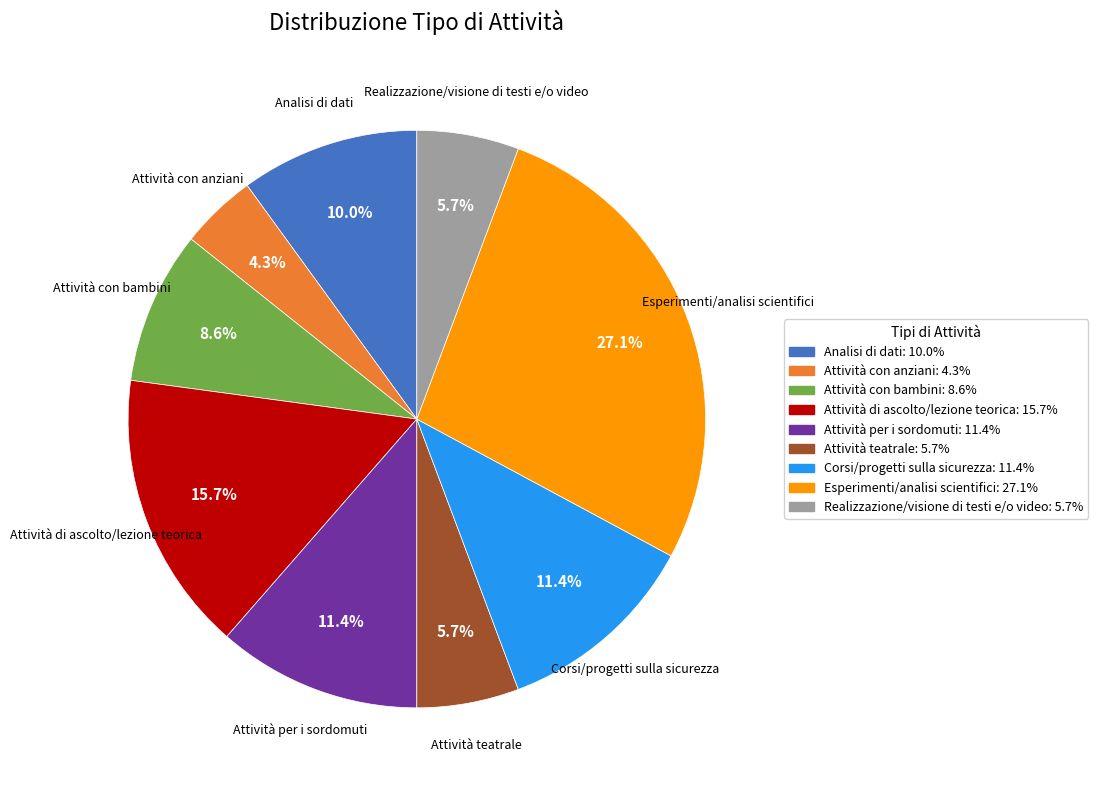

Which has a higher value, Analisi di dati or Attività con anziani?

Analisi di dati